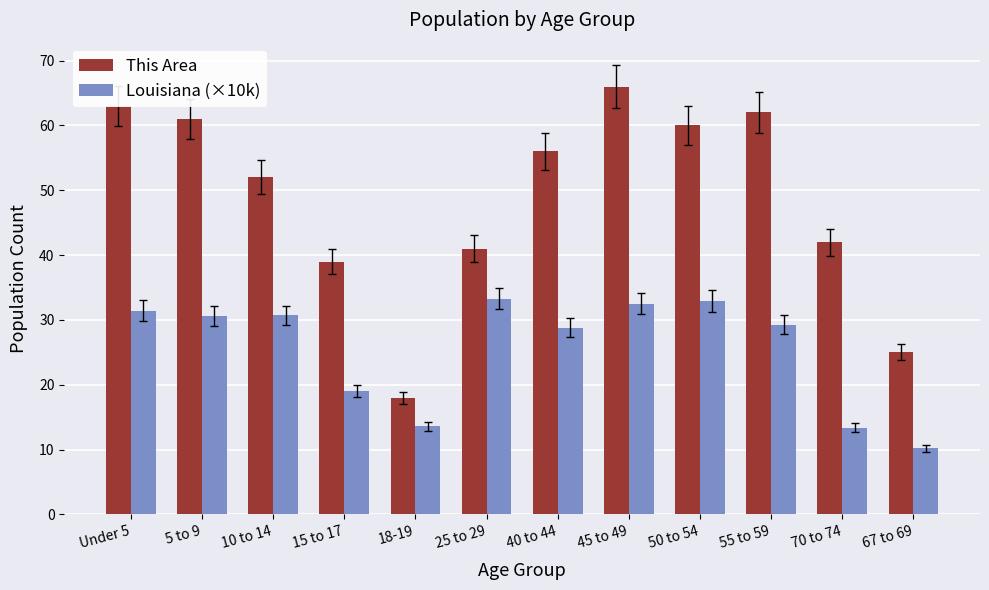

Rank the series by their maximum value, from lowest to highest.

Louisiana (×10k), This Area